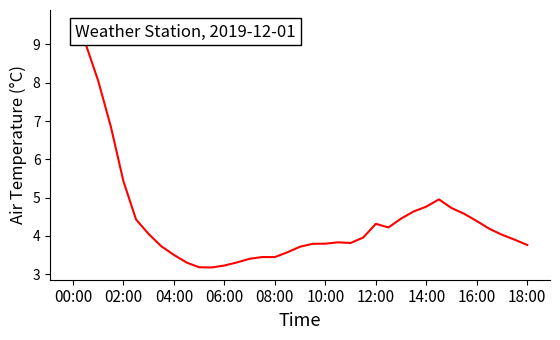

What is the difference between the maximum and minimum values?

6.4